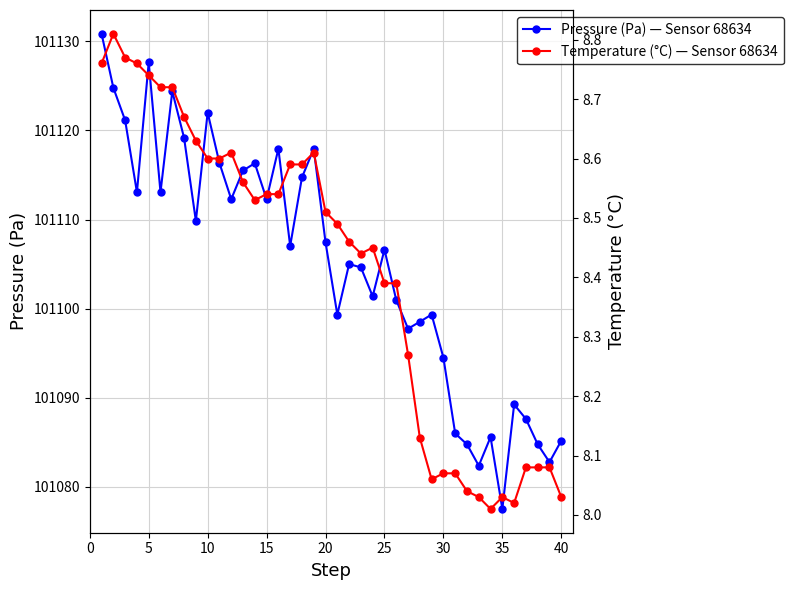

True or false: Pressure (Pa) — Sensor 68634 has a value of 101112.3 at 15.

True